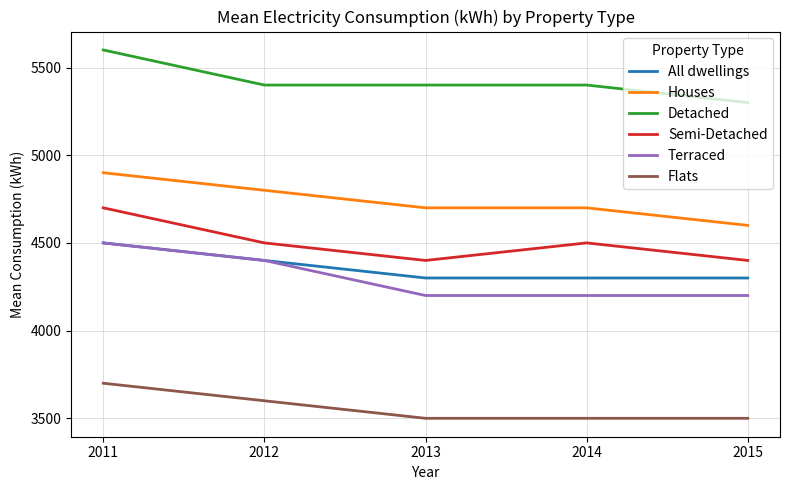

What is the maximum value shown in the chart?

5600